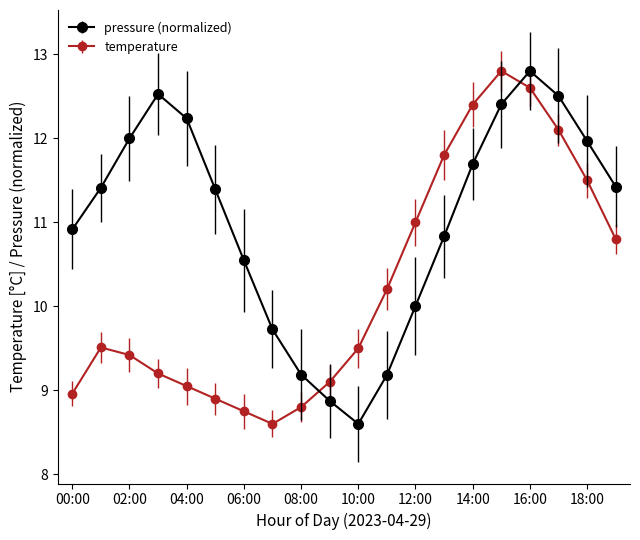

What is the sum of all temperature values?

205.0